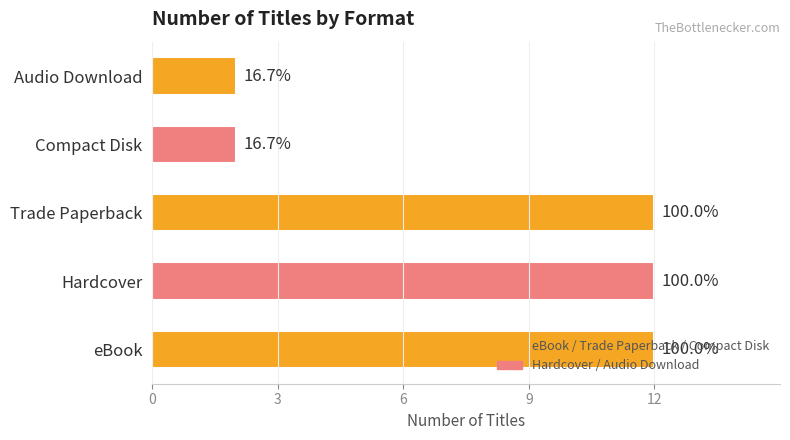

How many bars are there in total?

5